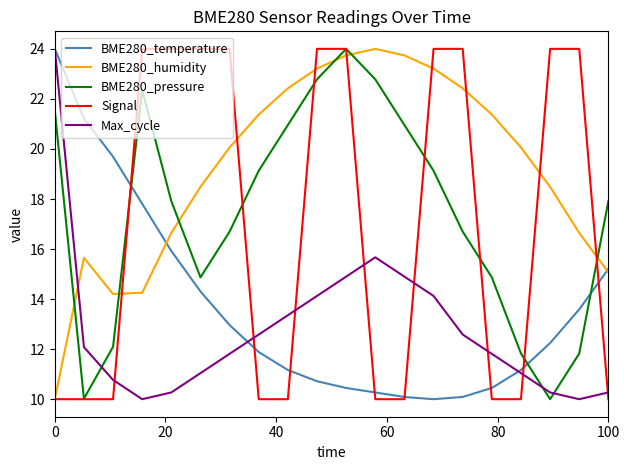

How many Signal values are between 10 and 24?

20